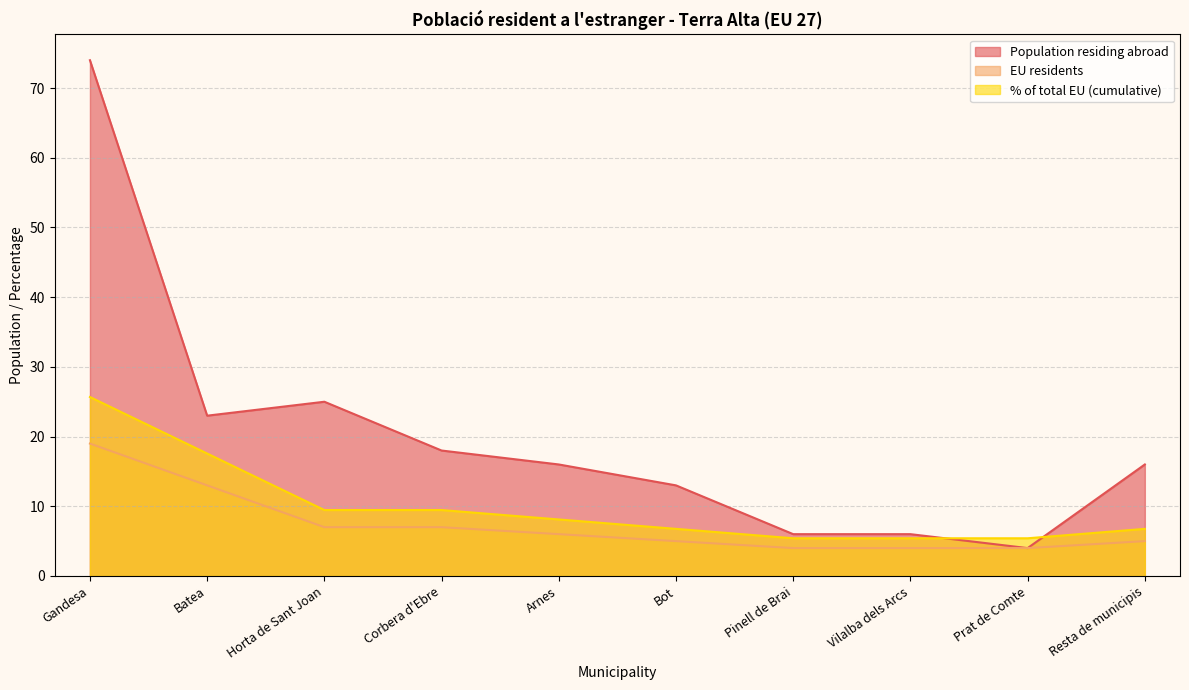

Rank the series by their average value, from lowest to highest.

EU residents, % of total EU (cumulative), Population residing abroad